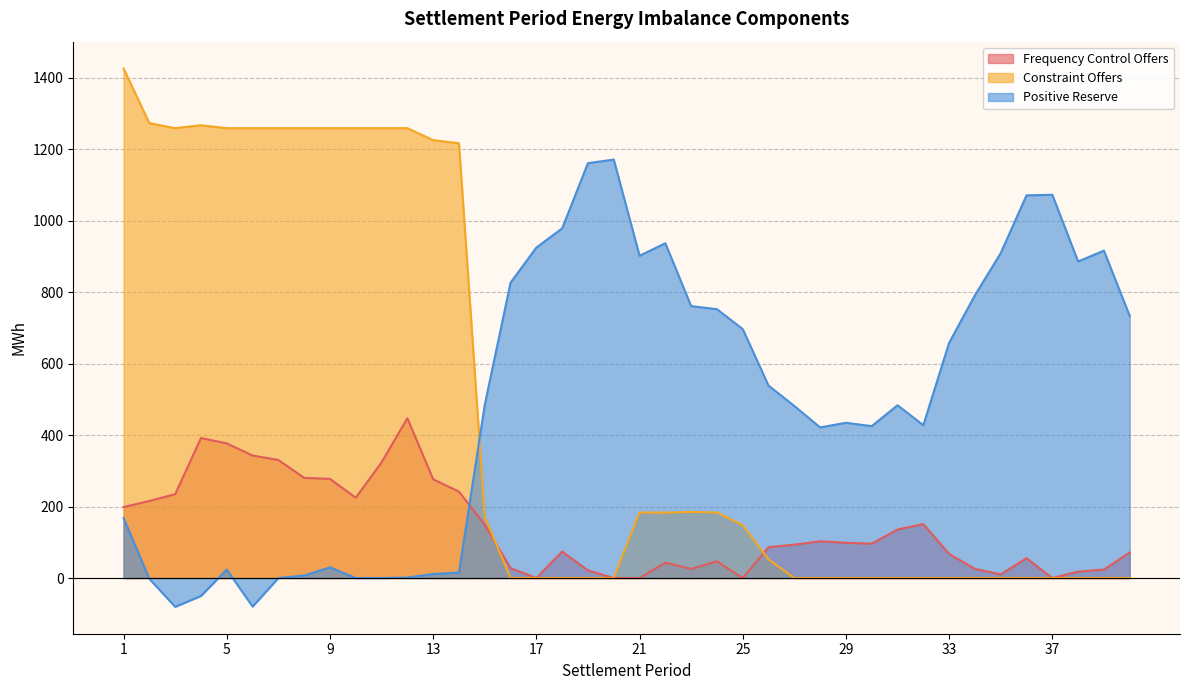

Does the chart have visible grid lines?

Yes